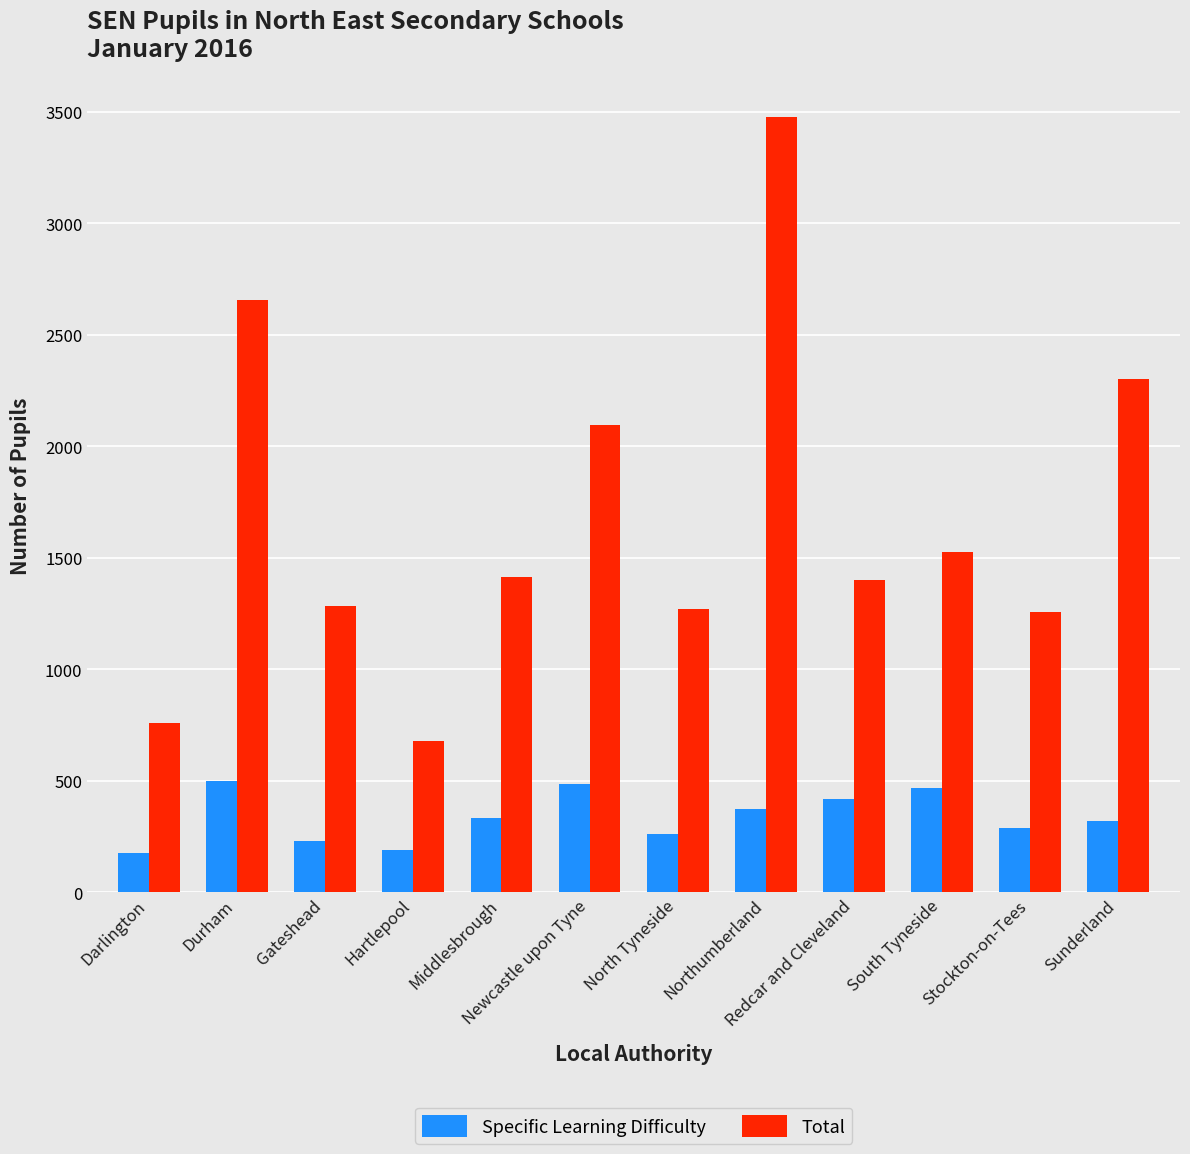

List the series in order of their overall mean, lowest first.

Specific Learning Difficulty, Total